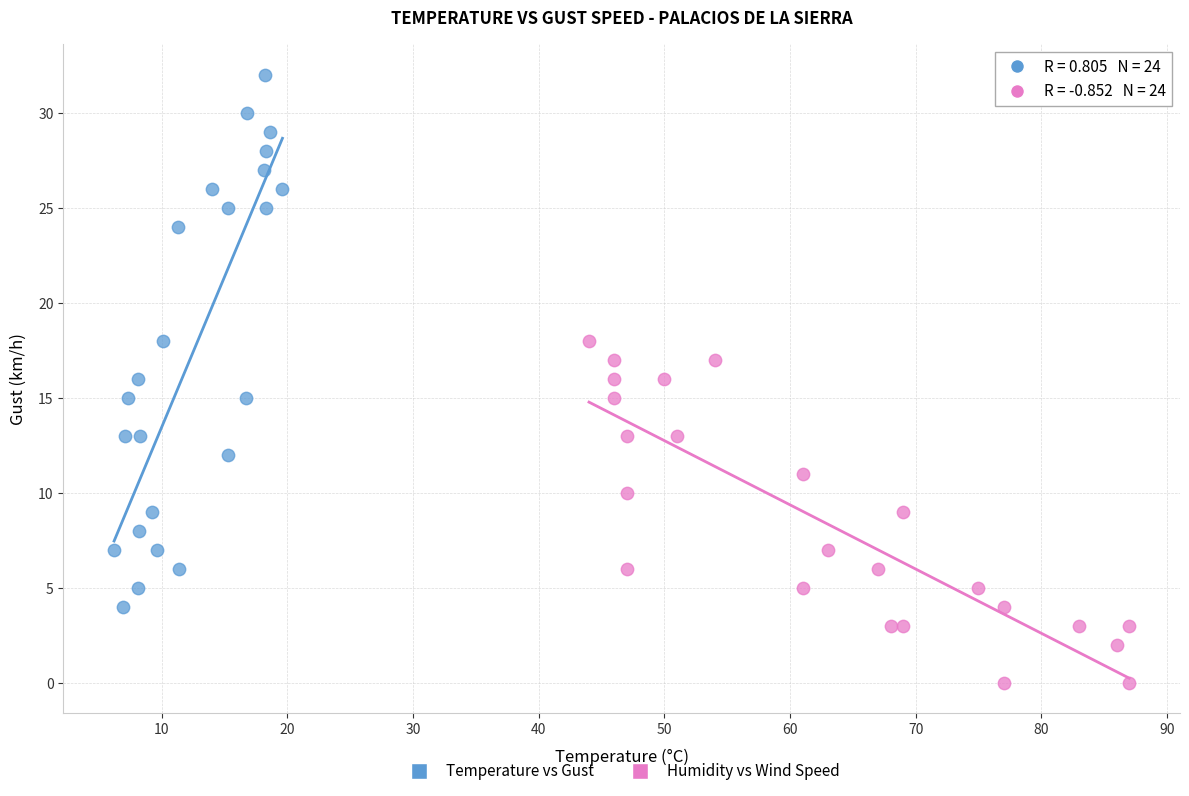

Which series contains the highest Y value?

Temperature vs Gust